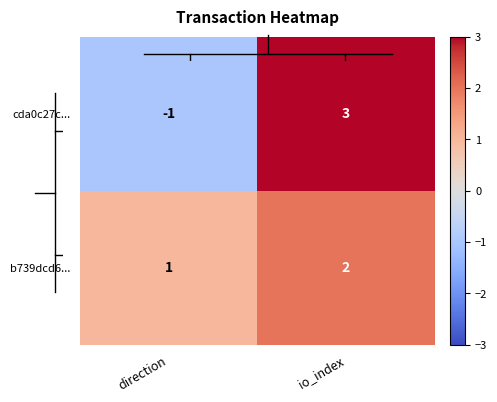

Which label corresponds to the smallest value in the chart?

direction